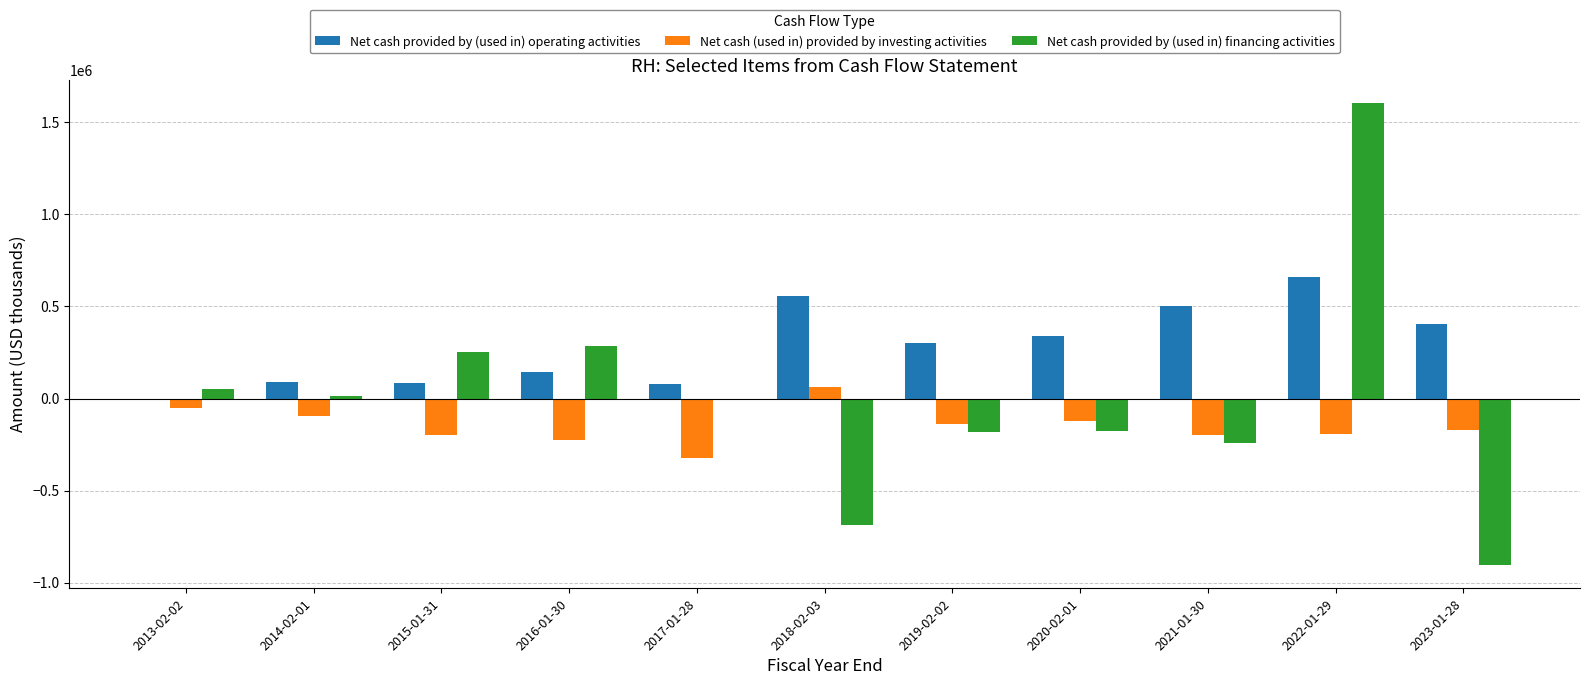

The value of Net cash provided by (used in) financing activities at 2022-01-29 is 1607127. True or false?

True